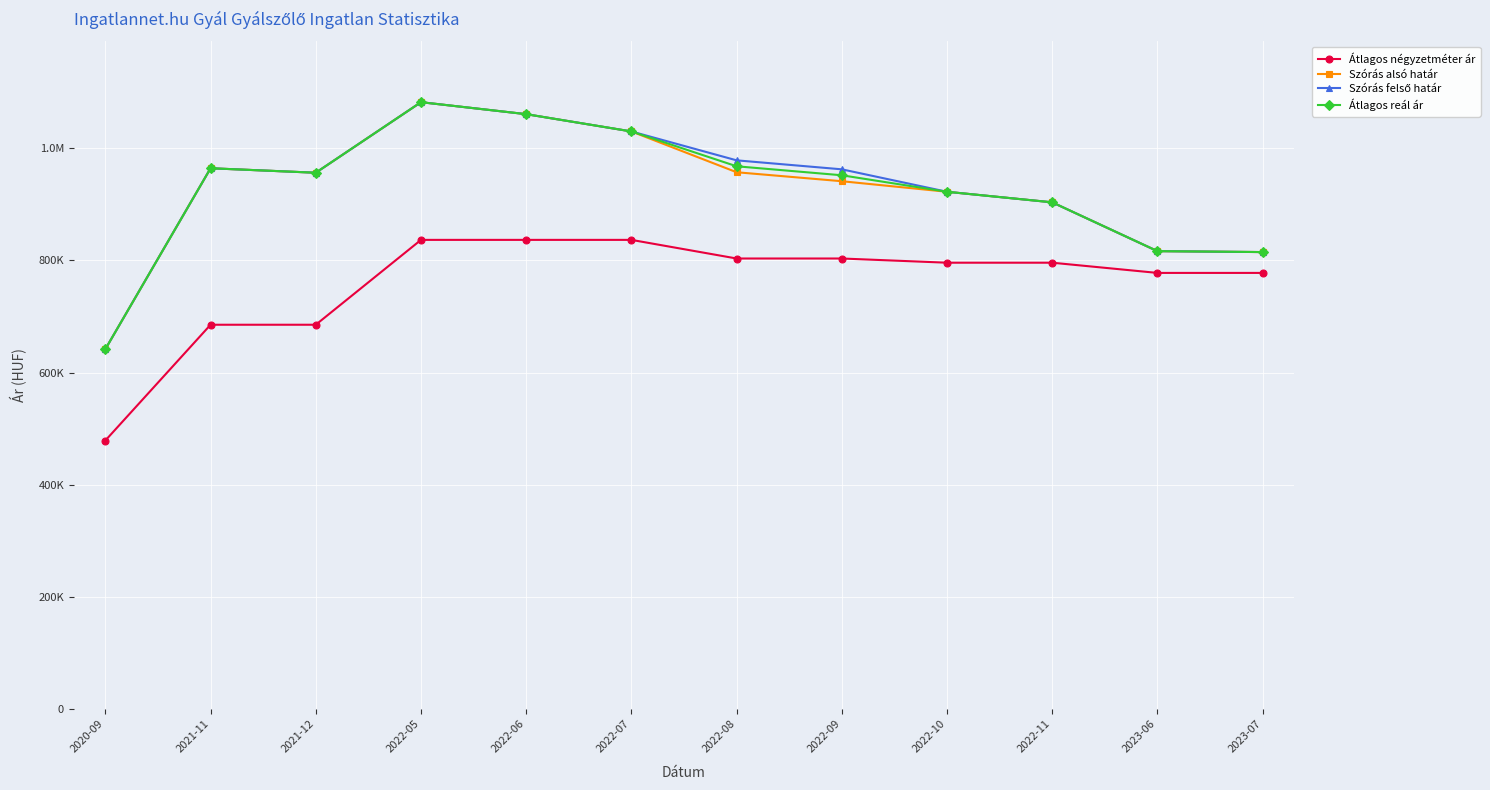

Reading left to right, list all the values displayed in this chart.

Átlagos négyzetméter ár: 478846	685294	685294	836632	836632	836632	803421	803421	795918	795918	777722	777722
Szórás alsó határ: 641794	964367	956371	1082199	1060824	1029994	957257	941236	922423	903588	816536	814887
Szórás felső határ: 641794	964367	956371	1082199	1060824	1029994	978477	962456	922423	903588	816536	814887
Átlagos reál ár: 641794	964367	956371	1082199	1060824	1029994	967867	951846	922423	903588	816536	814887